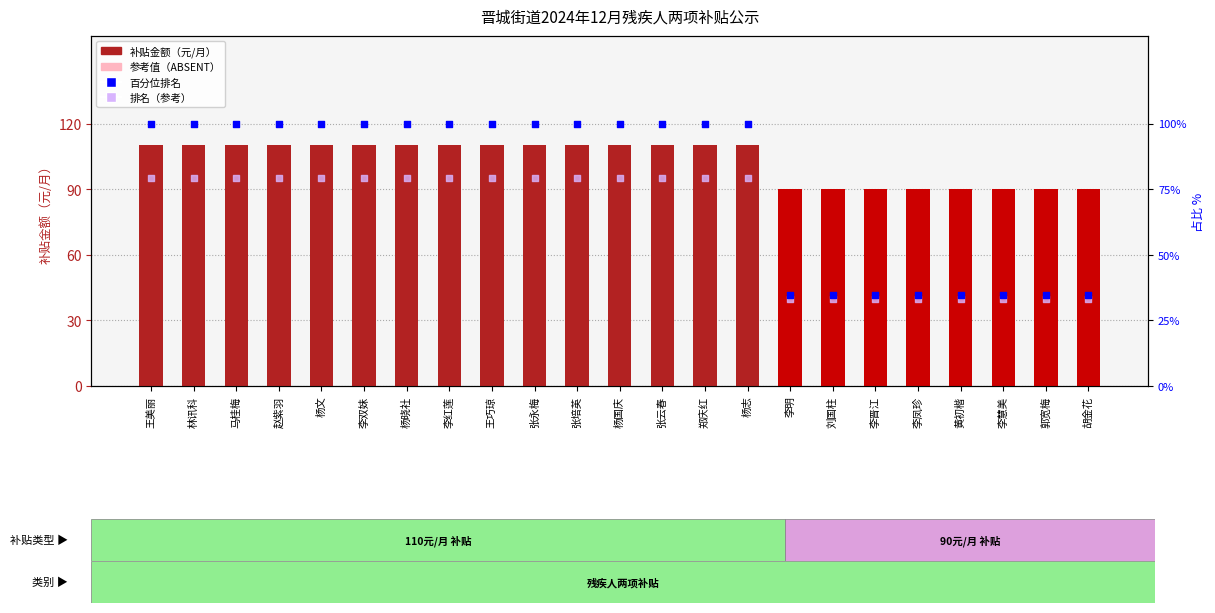

At how many categories does at least one series exceed 79?

23